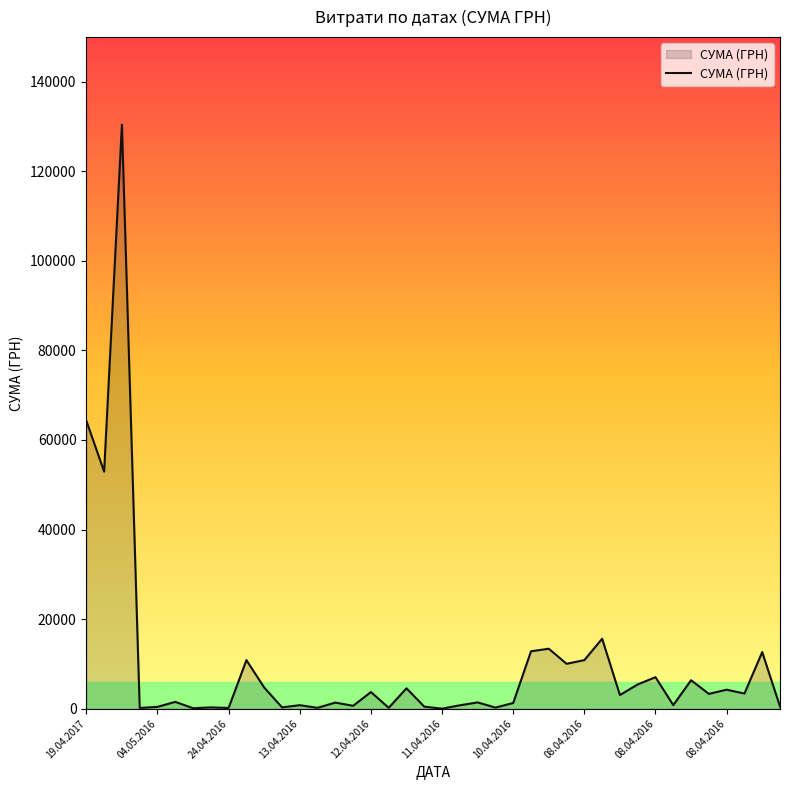

What is the maximum value shown in the chart?

130379.7